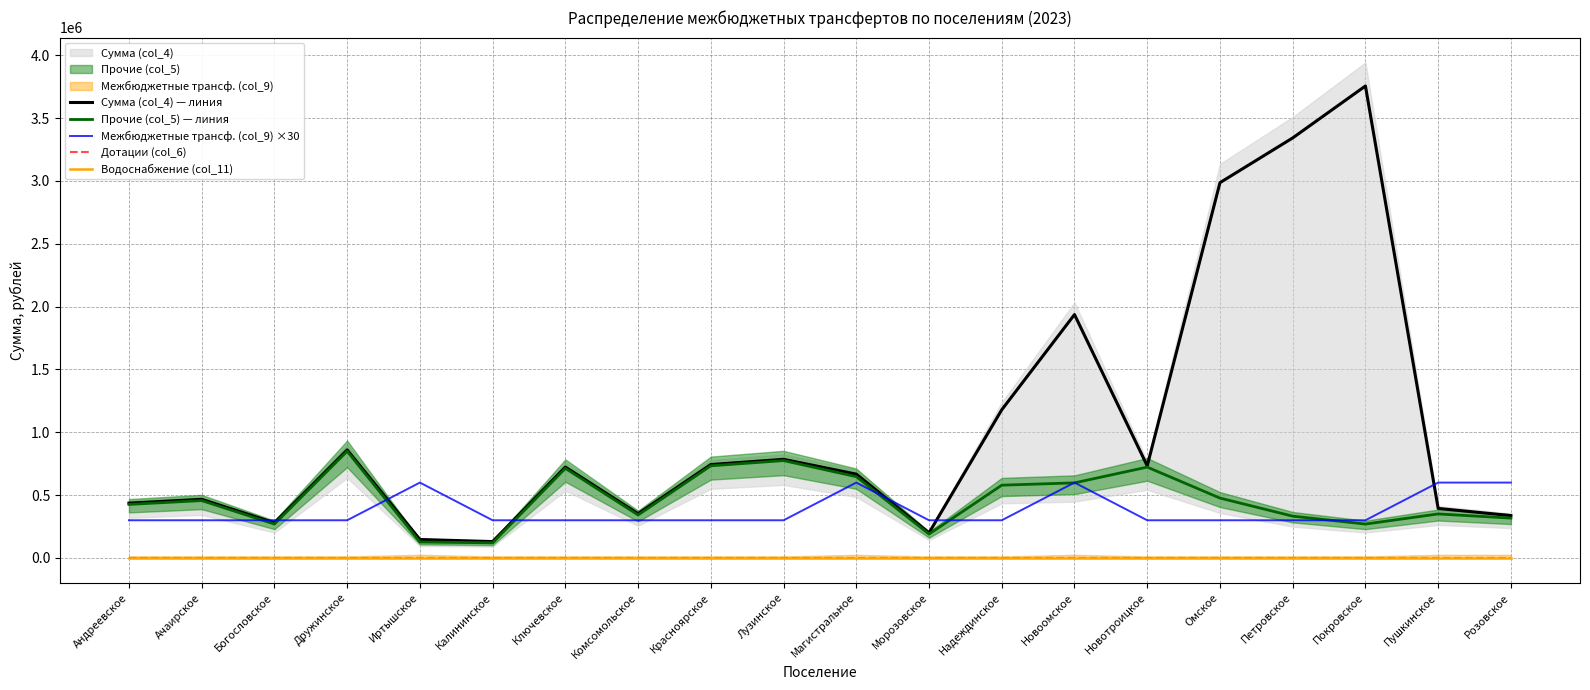

Is the value of Межбюджетные трансф. (col_9) ×30 at Петровское greater than the value of Сумма (col_4) — линия at Дружинское?

No